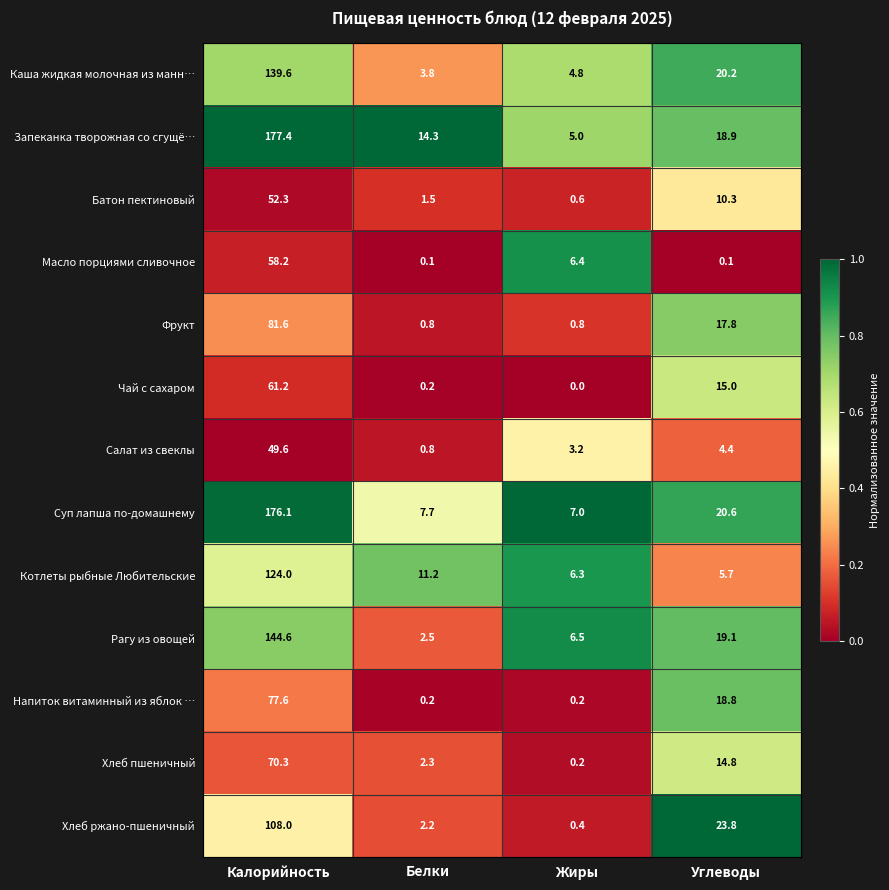

What is the difference between the second highest and second lowest values in the Рагу из овощей series?

12.6